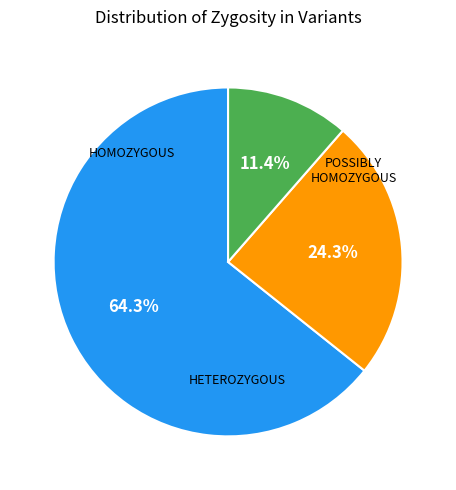

Does any single category account for the majority?

Yes